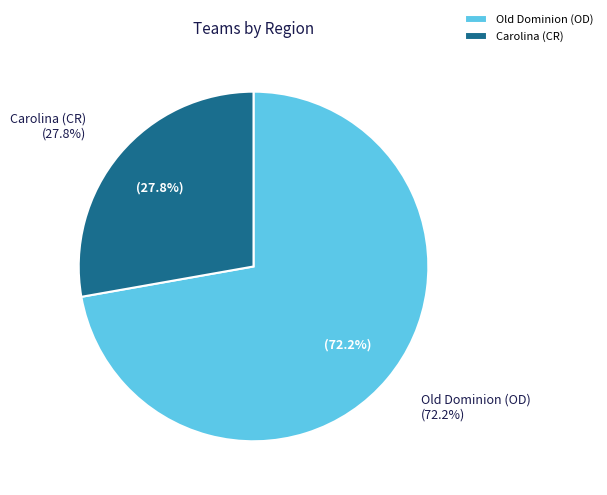

How many segments does this pie chart have?

2